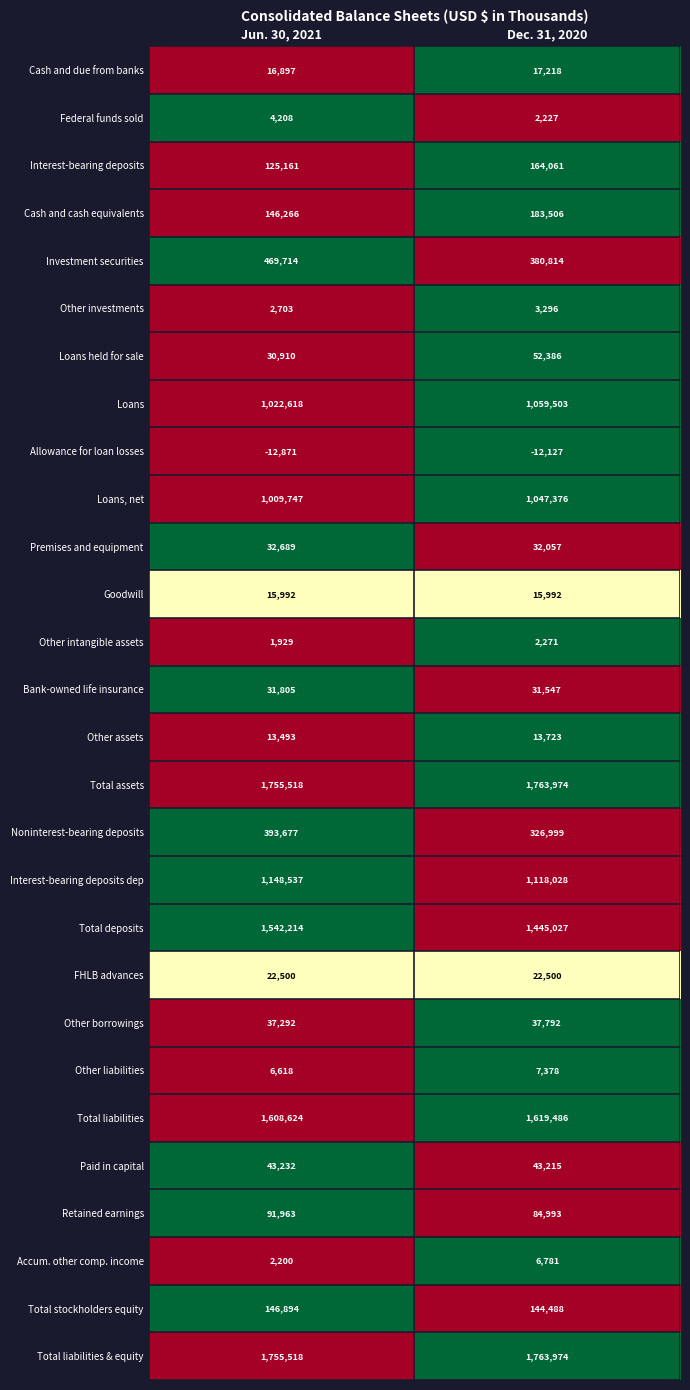

How many data points does each series have?

2